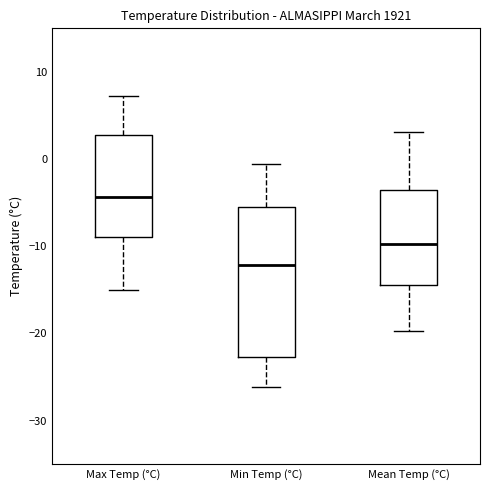

Where does the lower whisker of the box for Max Temp (°C) end on the y-axis? The values are not printed on the chart, so give them approximately, as read against the axis.

-15